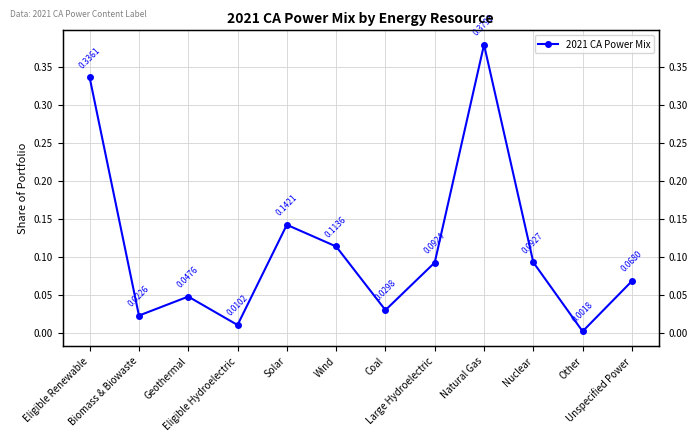

The chart shows a value of 0.4 at Natural Gas. True or false?

True